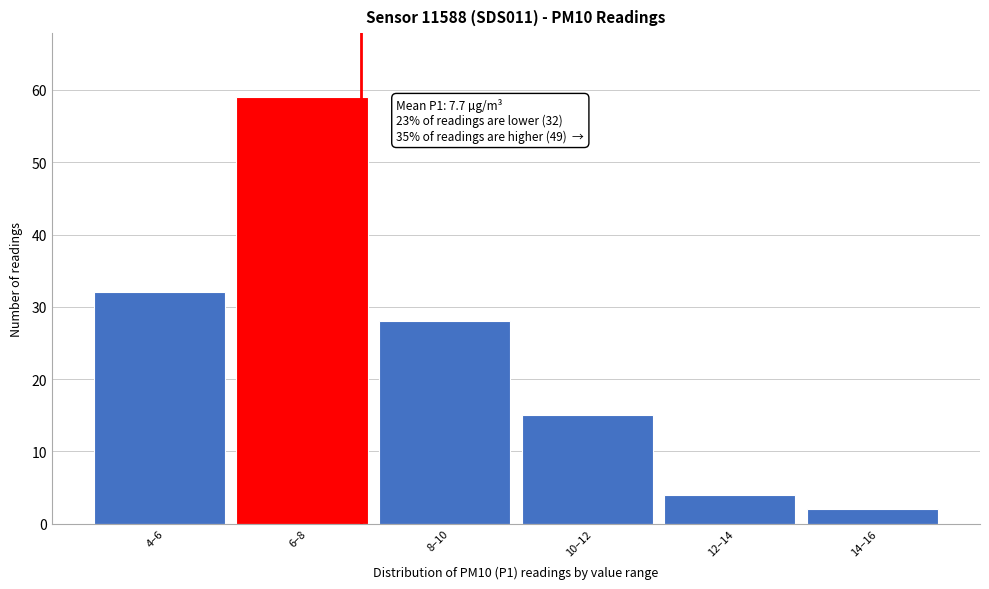

Reading left to right, extract all data points from this chart.

4–6=32	6–8=59	8–10=28	10–12=15	12–14=4	14–16=2